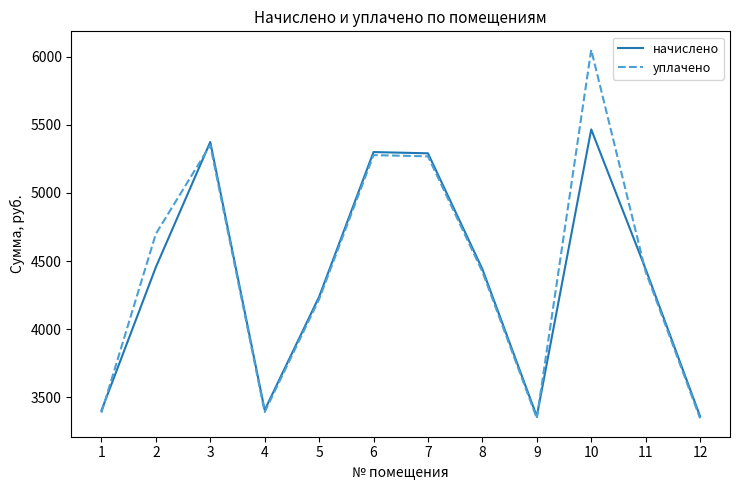

The value of уплачено at 9 is 3346.9. True or false?

True